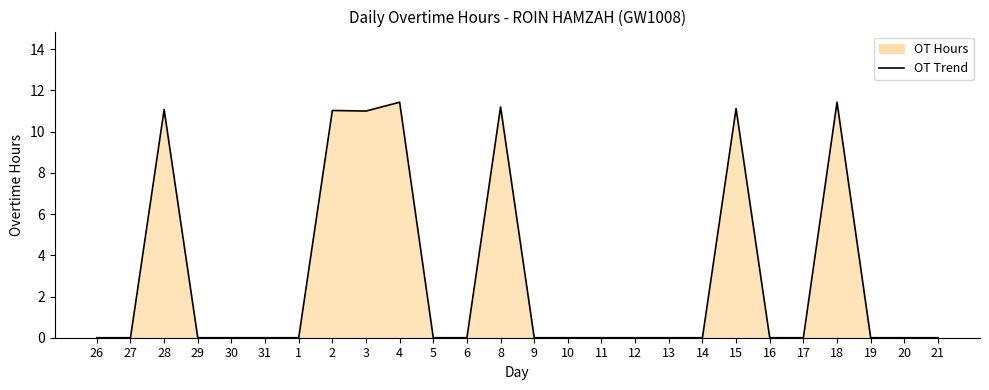

What is the difference between the maximum and minimum values?

11.4